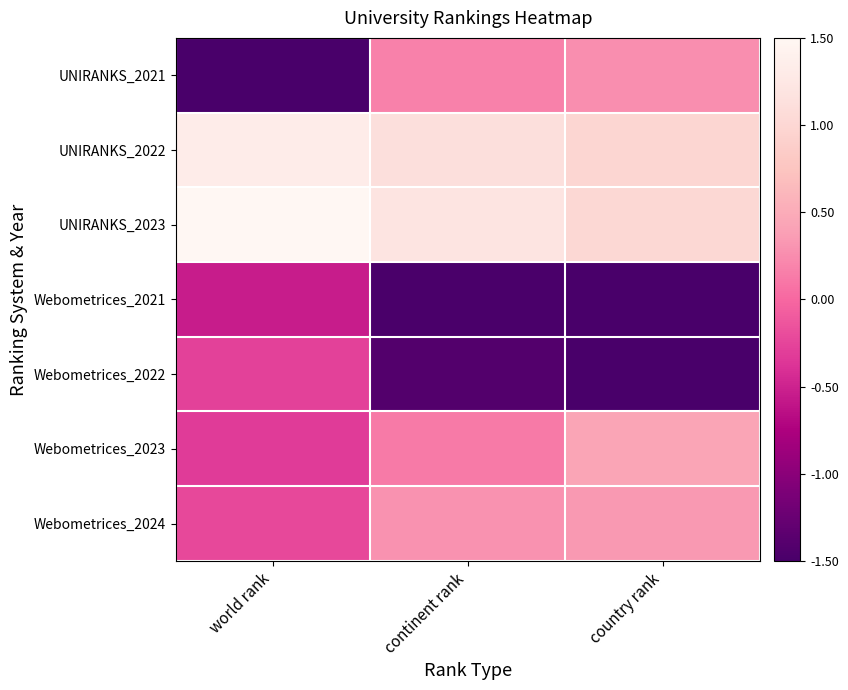

How many categories are shown in the chart?

3